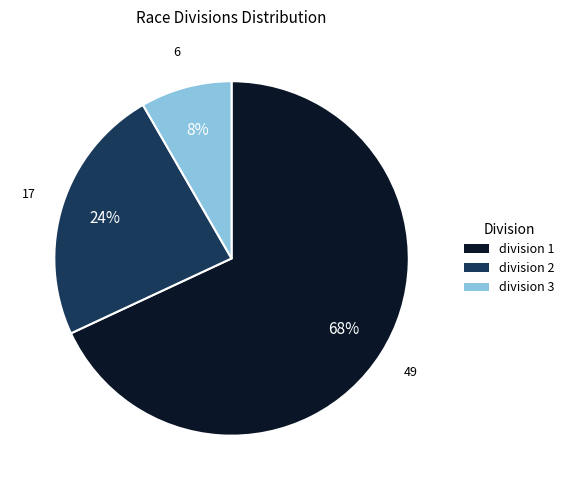

What percentage is the division 1 slice, to the nearest percent?

68%